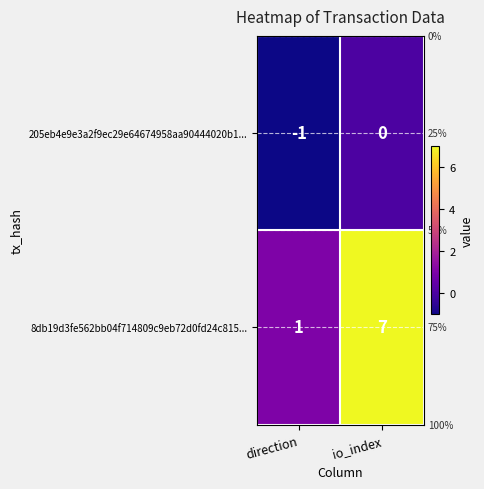

Which series has the widest spread of values?

8db19d3fe562bb04f714809c9eb72d0fd24c815...